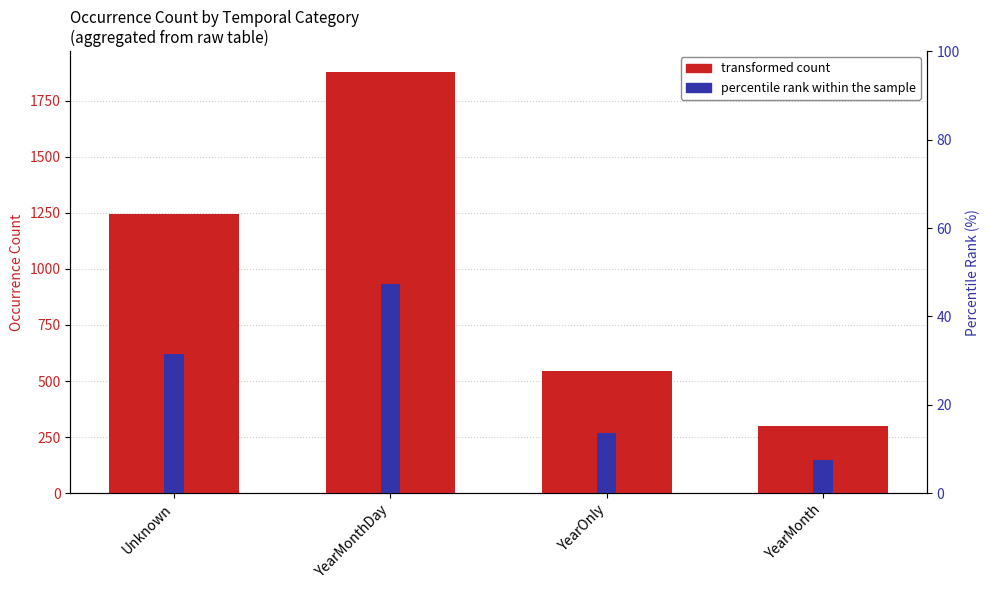

Are the bars horizontal?

No